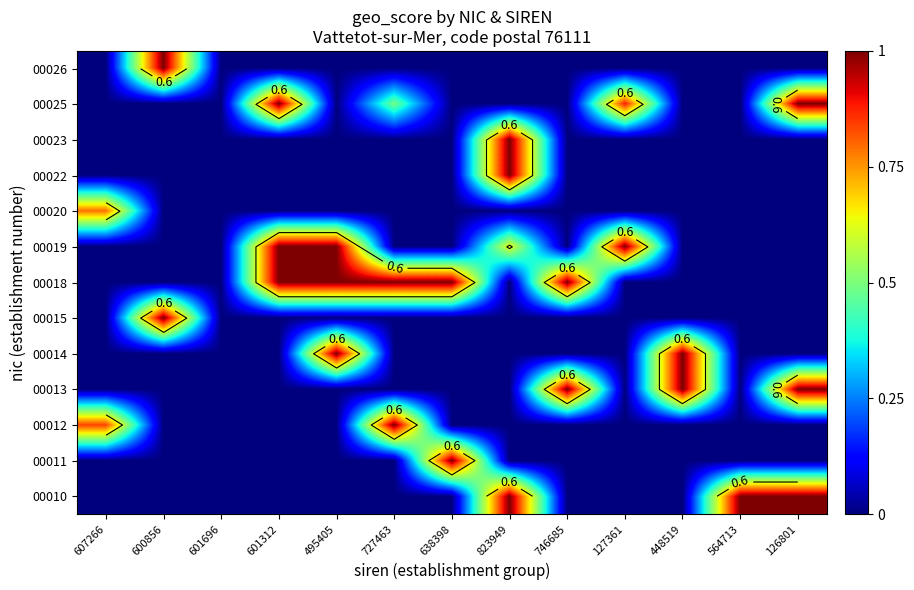

Which label corresponds to the largest value in the chart?

823949